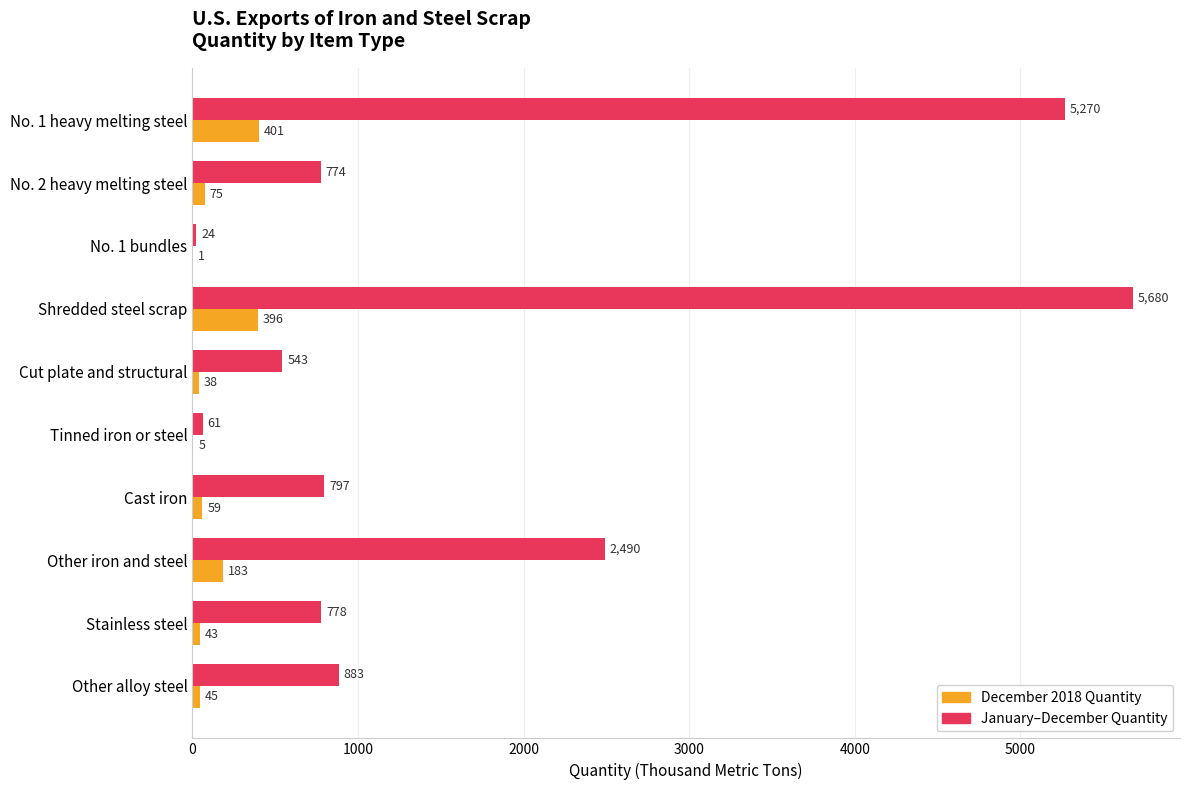

Between Cut plate and structural and Cast iron, which series saw the biggest shift?

January–December Quantity